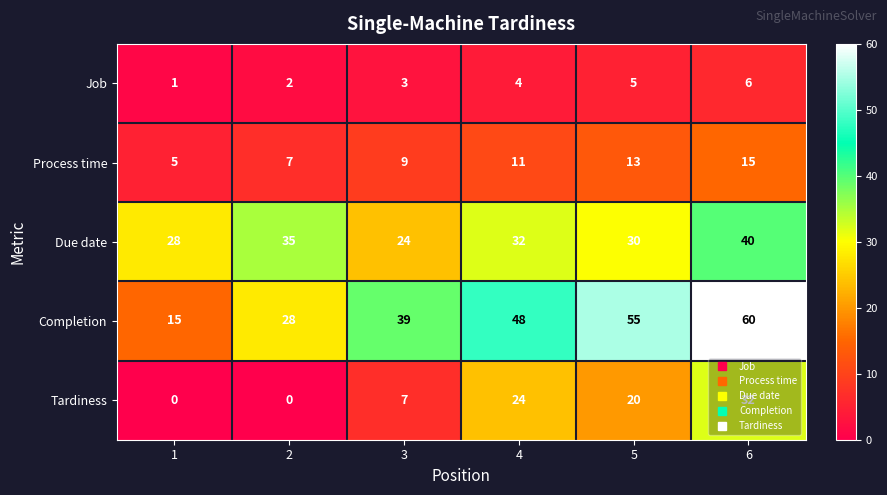

Read the Job value at 6.

6